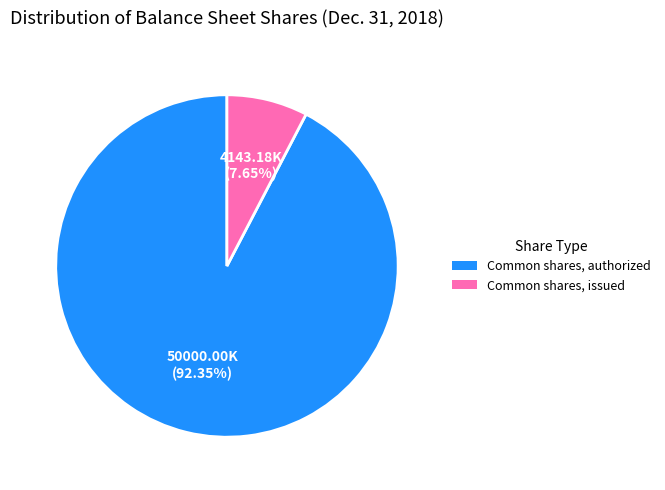

Which has a higher value, Common shares, issued or Common shares, authorized?

Common shares, authorized